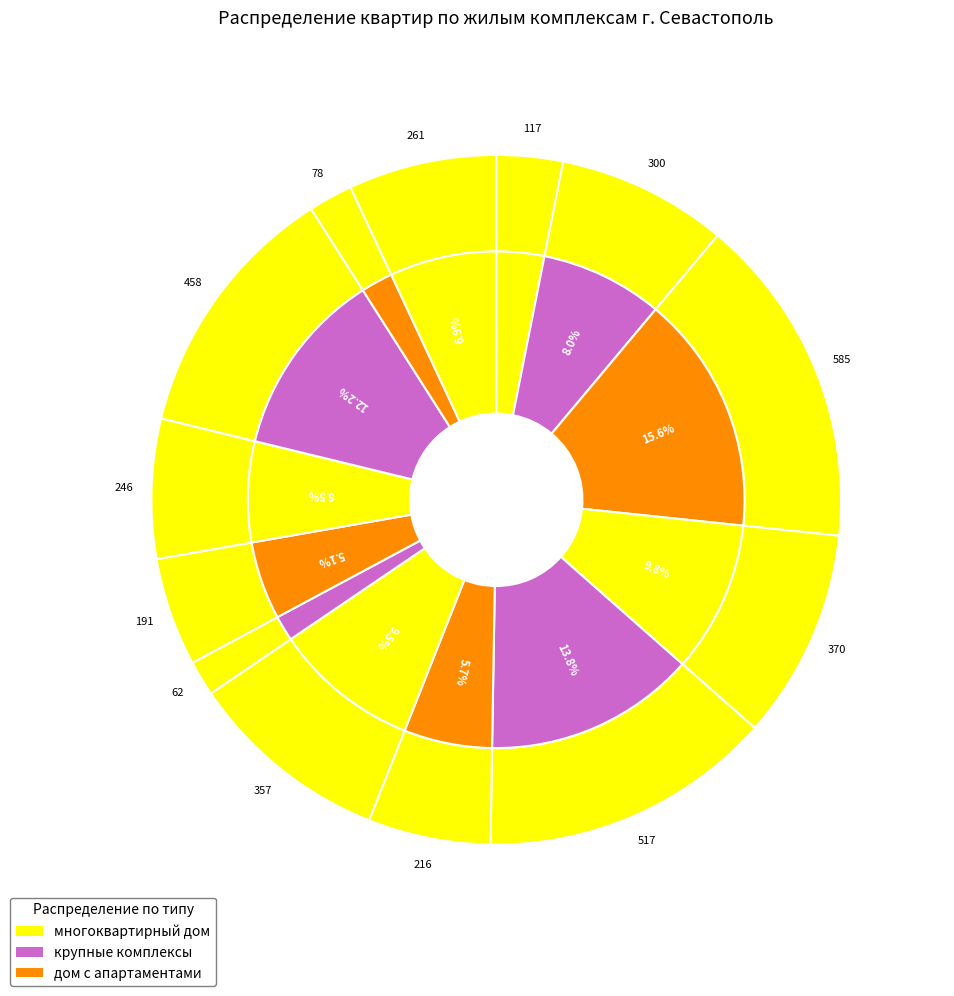

How many segments does this pie chart have?

13